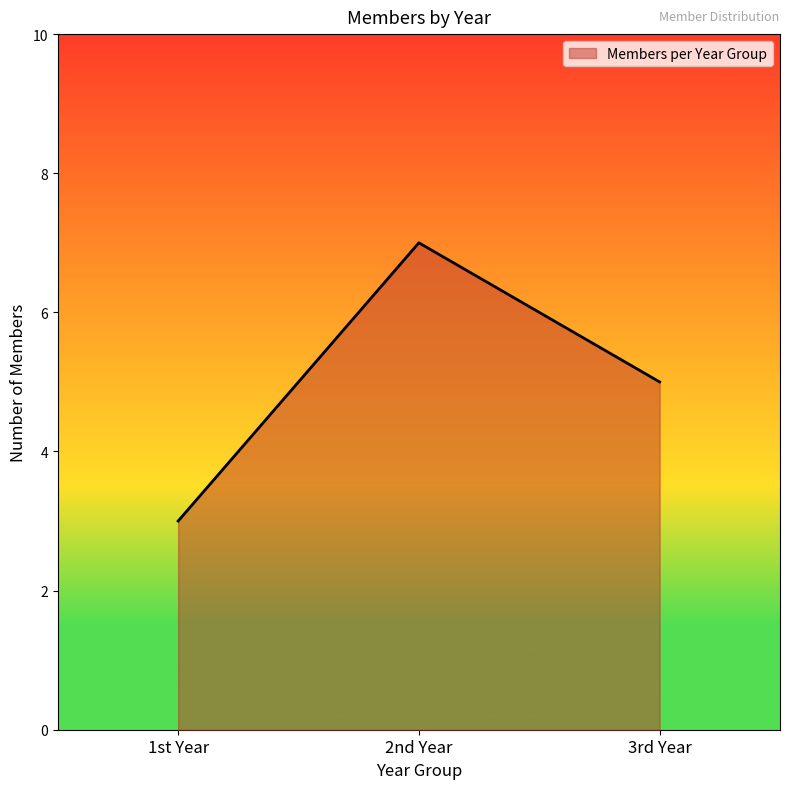

Approximately how many times larger is the value at 2nd Year compared to 3rd Year?

1.4